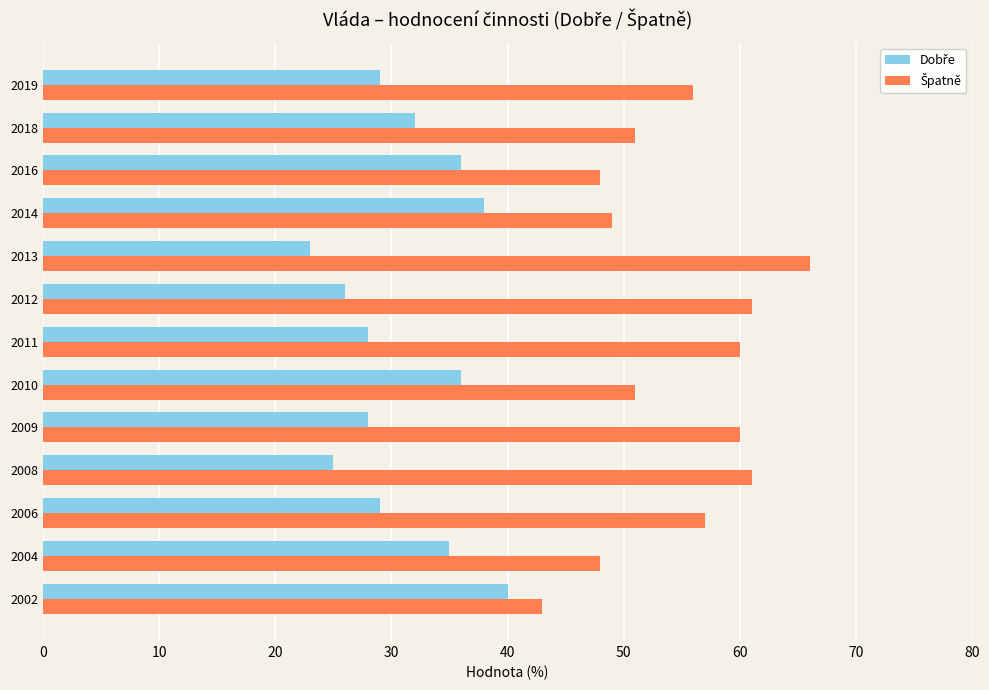

At which category does the chart reach its minimum across all series?

2013